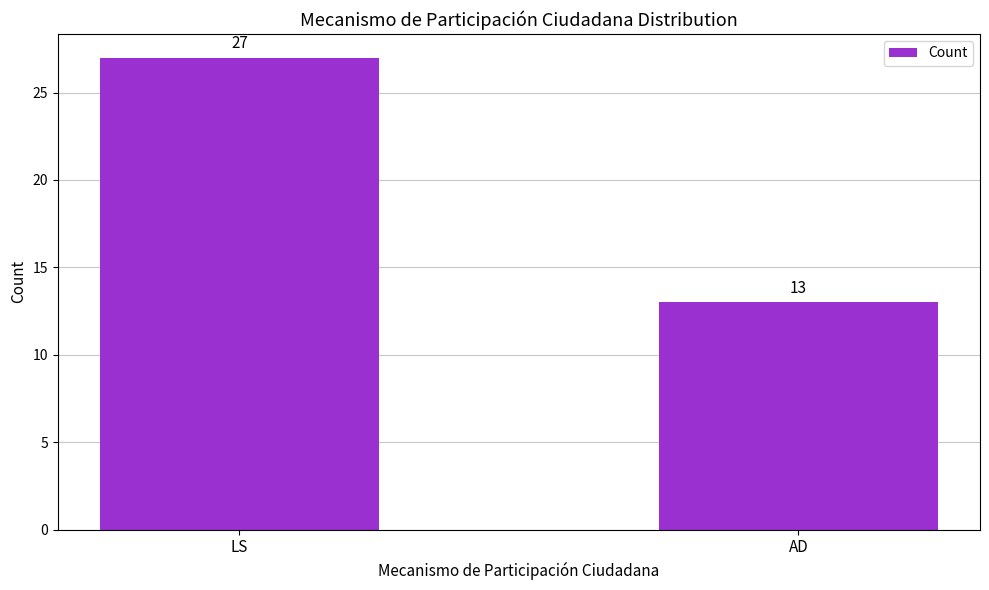

How many values are below 27?

1